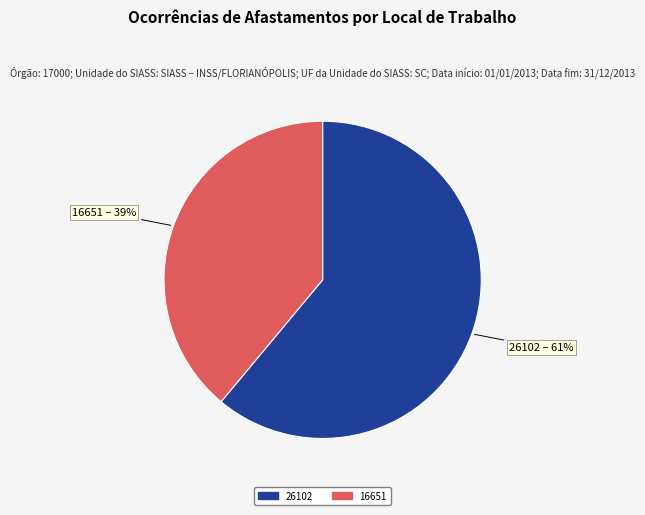

Combined, do 26102 and 16651 account for over 50%?

Yes